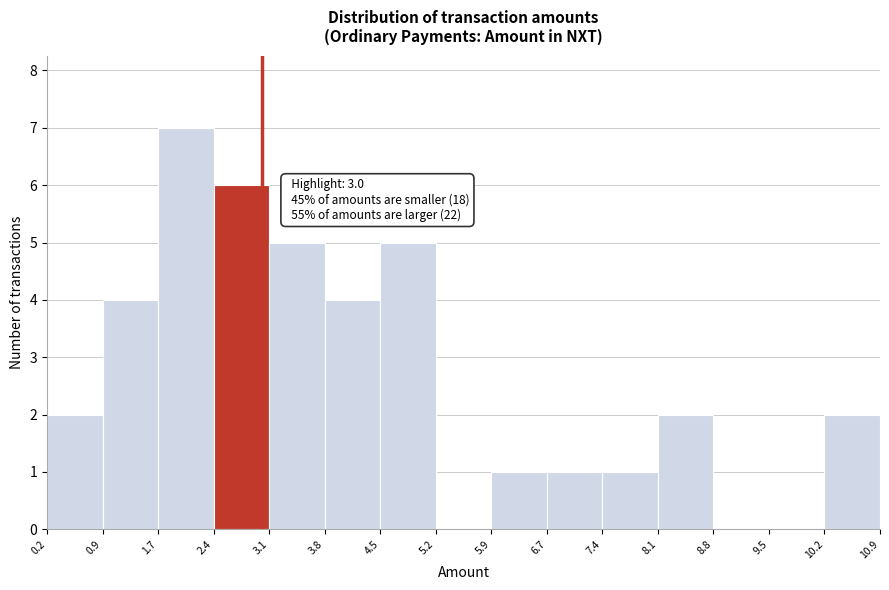

Over which range of the x-axis is the bar tallest?

1.7 to 2.4